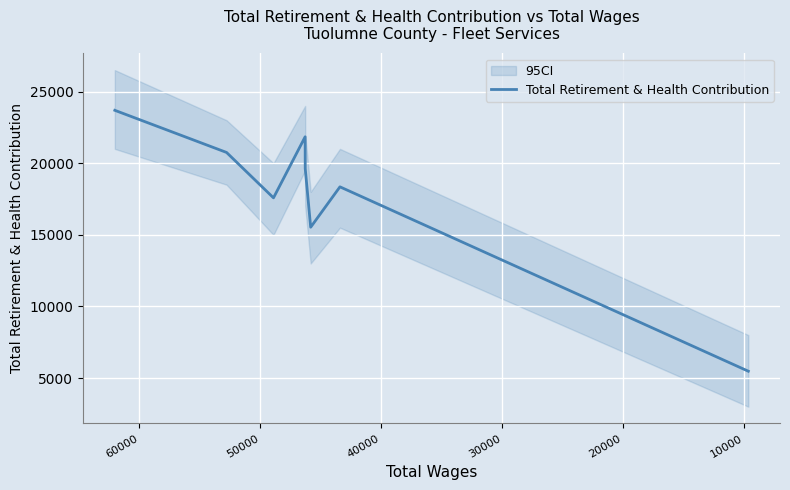

What is the smallest value displayed?

5475.8